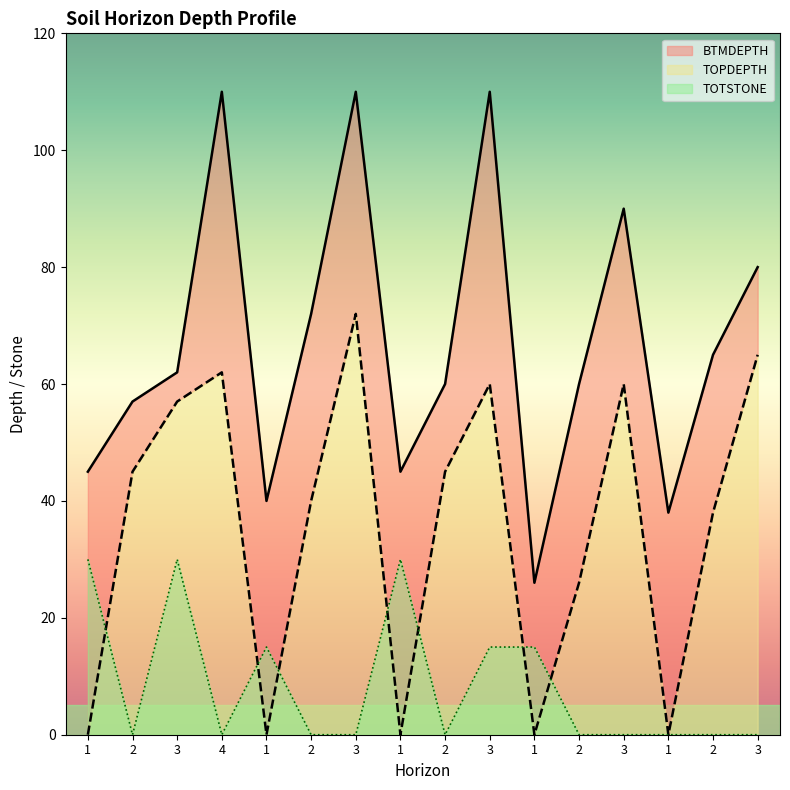

Reading right to left, what are all the values shown in this chart?

BTMDEPTH: 80	65	38	90	60	26	110	60	45	110	72	40	110	62	57	45
TOPDEPTH: 65	38	0	60	26	0	60	45	0	72	40	0	62	57	45	0
TOTSTONE: 0	0	0	0	0	15	15	0	30	0	0	15	0	30	0	30